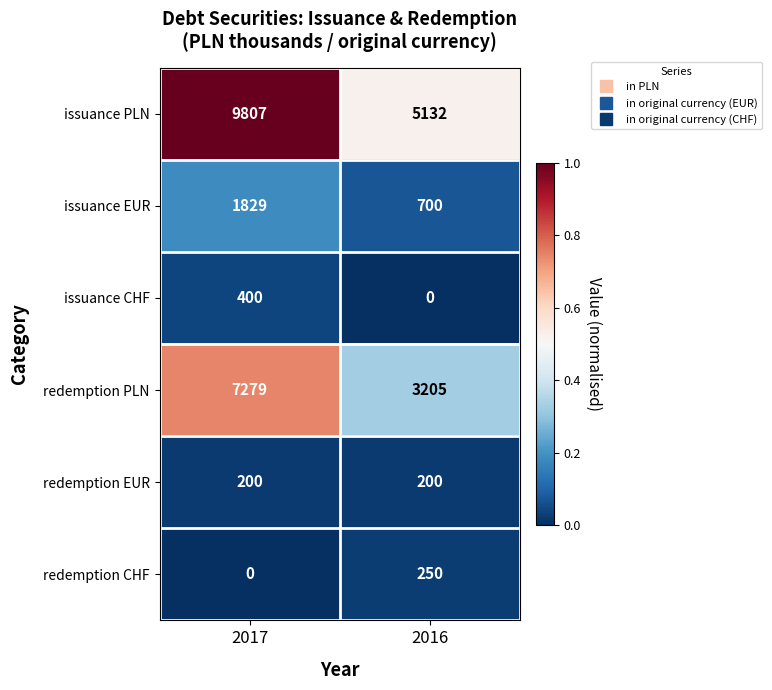

True or false: issuance CHF has a value of 627 at 2017.

False